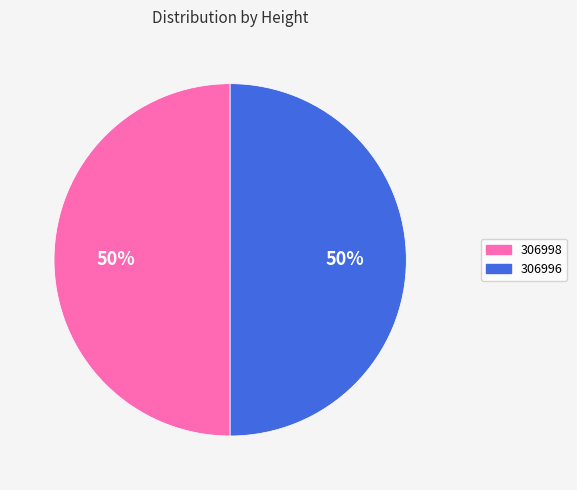

To the nearest percent, what percentage of the pie is 306998?

50%